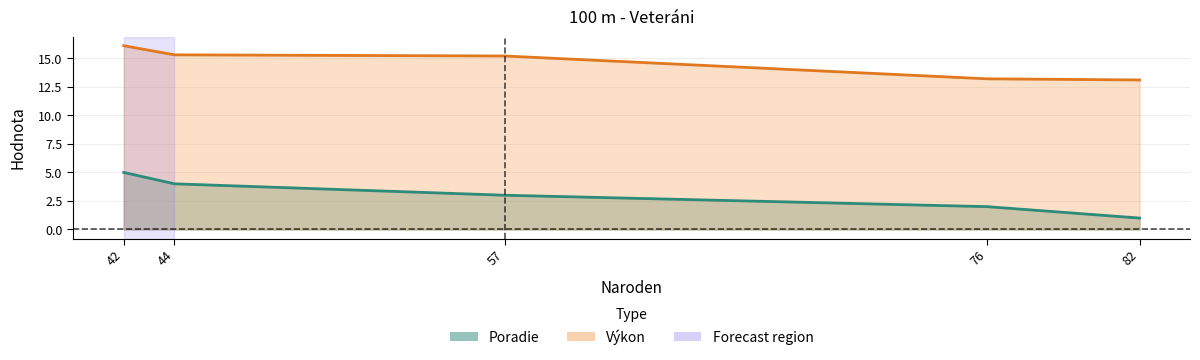

Between 42 and 82, which series saw the biggest shift?

Poradie